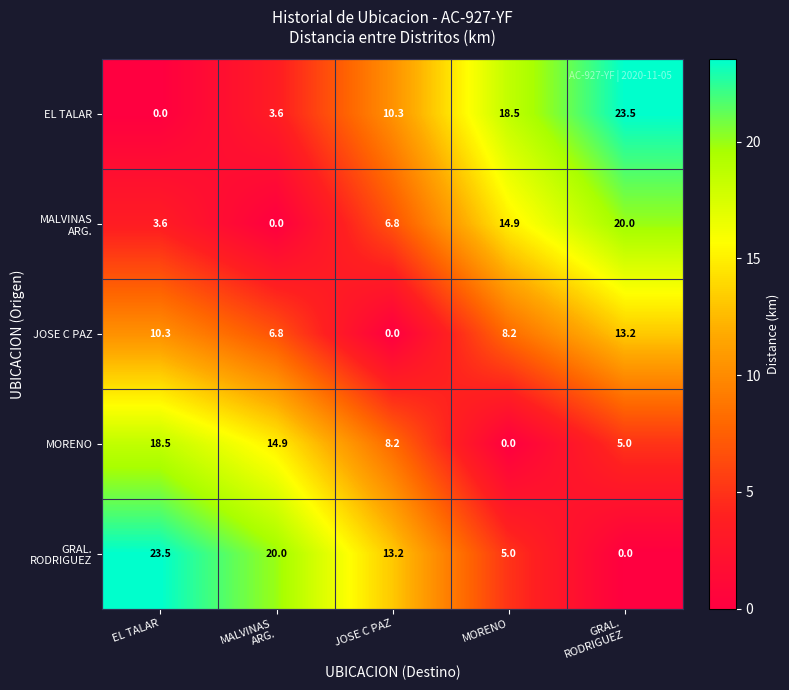

At how many categories does at least one series exceed 6?

5